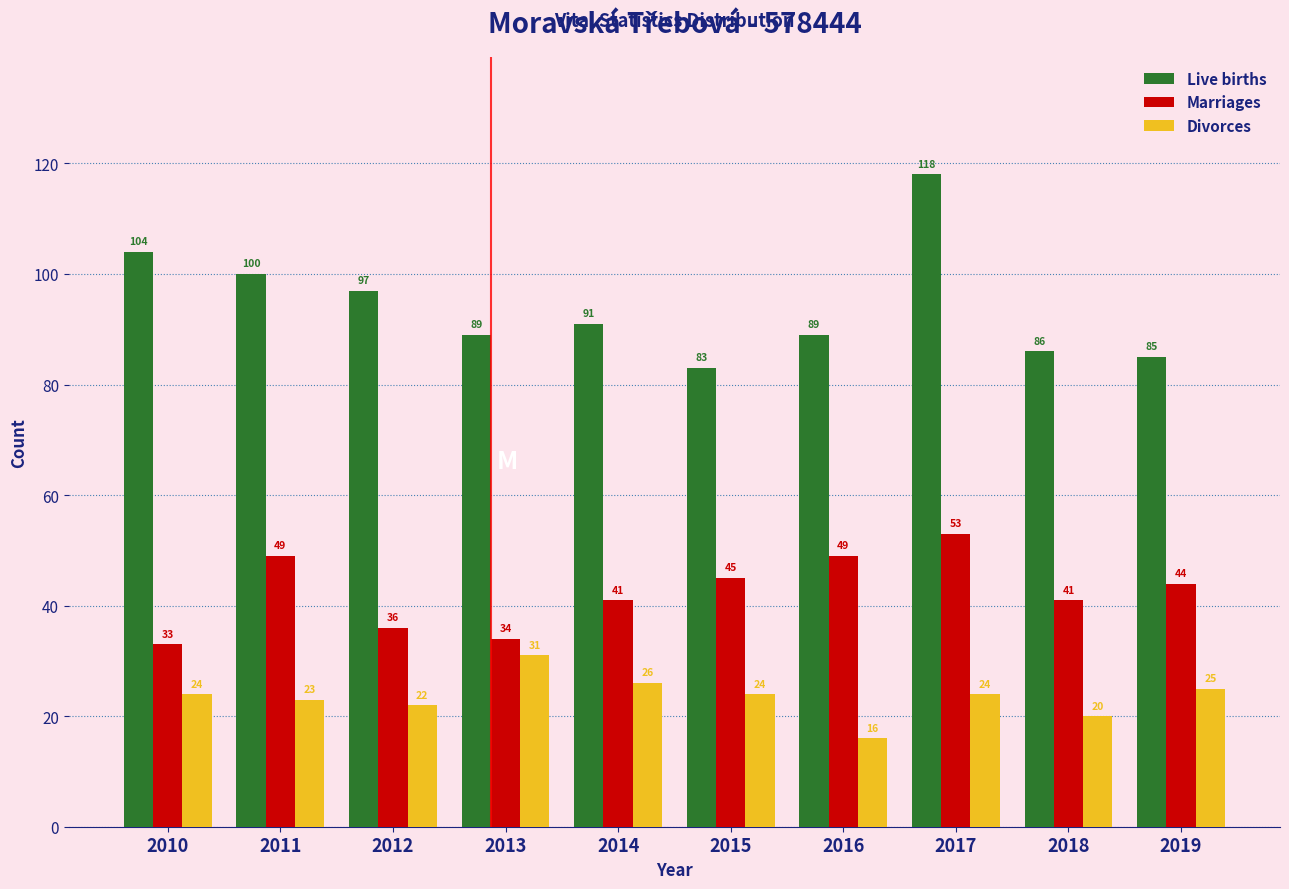

Reading left to right, list all the values displayed in this chart.

Live births: 2010=104	2011=100	2012=97	2013=89	2014=91	2015=83	2016=89	2017=118	2018=86	2019=85
Marriages: 2010=33	2011=49	2012=36	2013=34	2014=41	2015=45	2016=49	2017=53	2018=41	2019=44
Divorces: 2010=24	2011=23	2012=22	2013=31	2014=26	2015=24	2016=16	2017=24	2018=20	2019=25